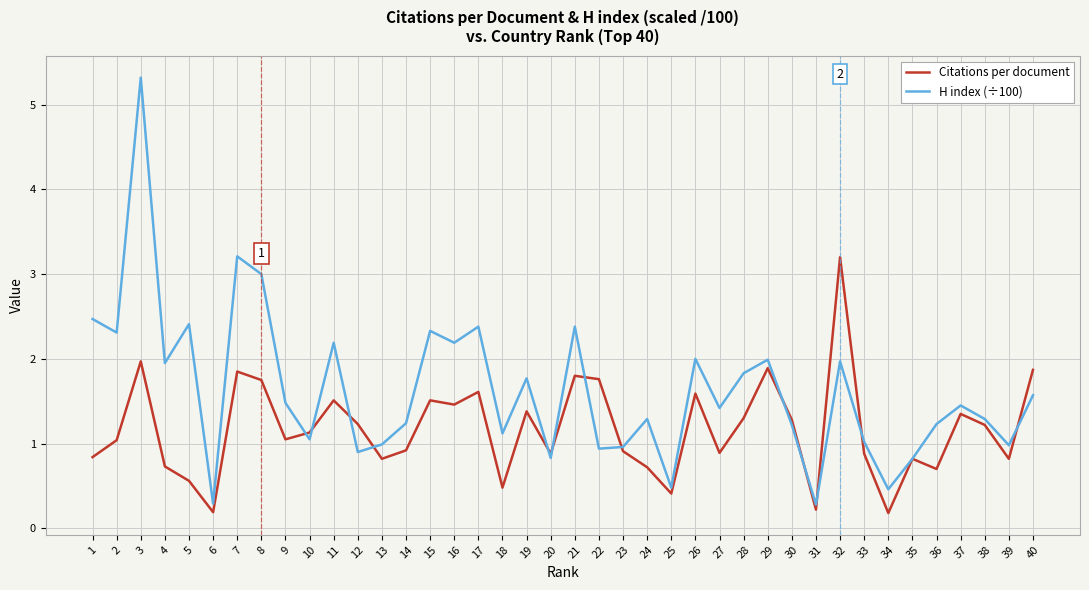

Is it true that Citations per document equals 1.1 at 10?

True